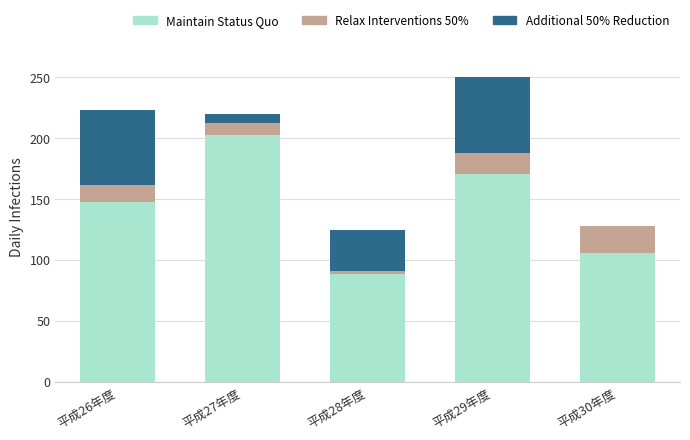

At which label does Maintain Status Quo reach its peak?

平成27年度